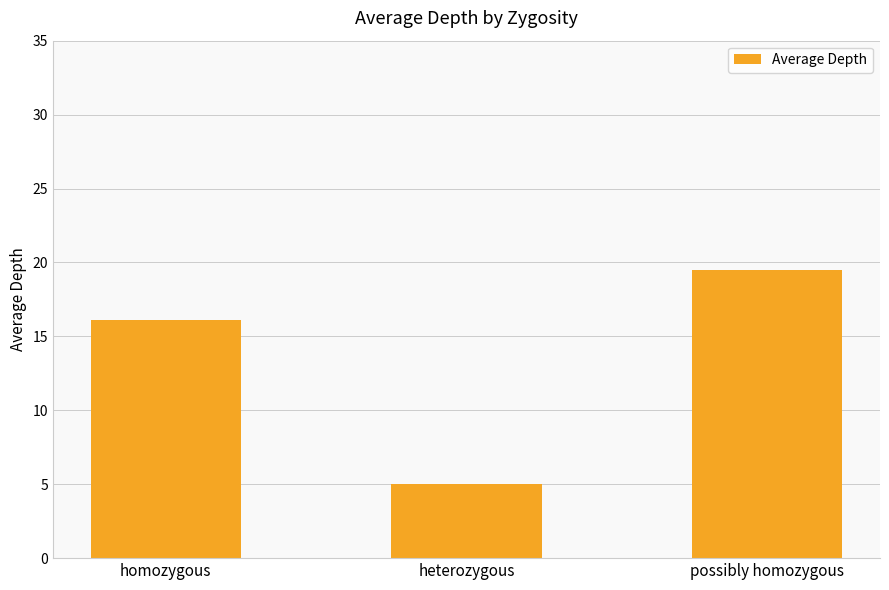

List the labels in order of value, largest first.

possibly homozygous, homozygous, heterozygous